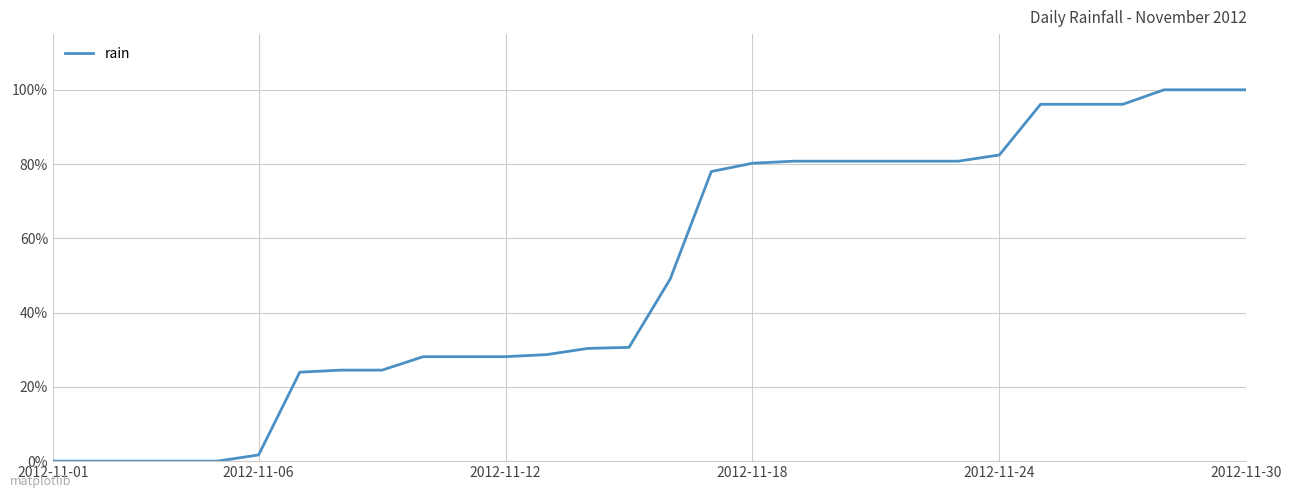

What is the difference between the maximum and minimum values?

100.0